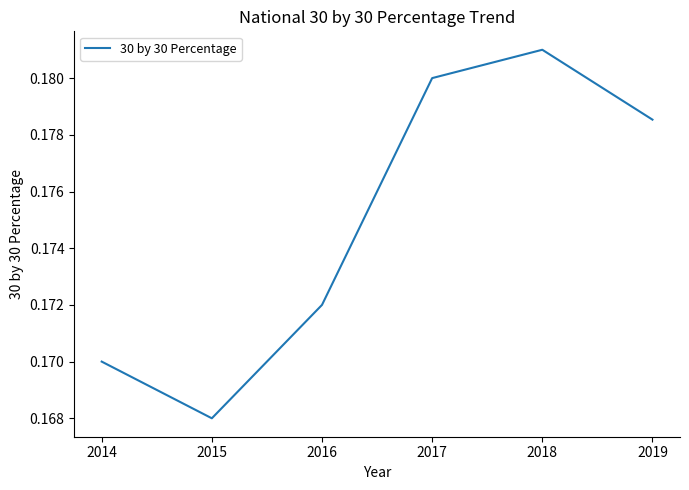

What is the sum of all values?

1.0